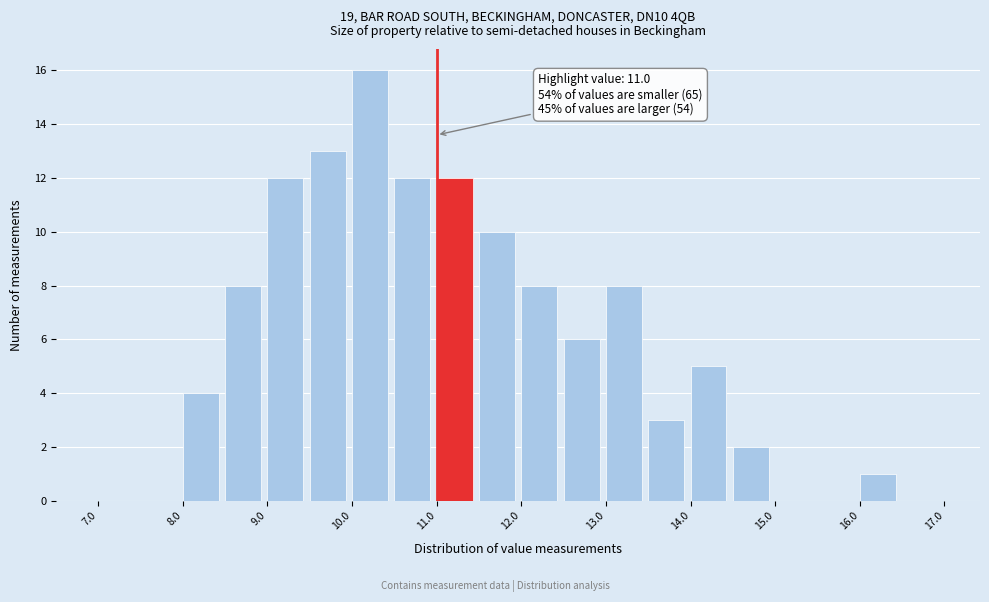

Which range on the x-axis has the tallest bar?

10.0 to 10.5